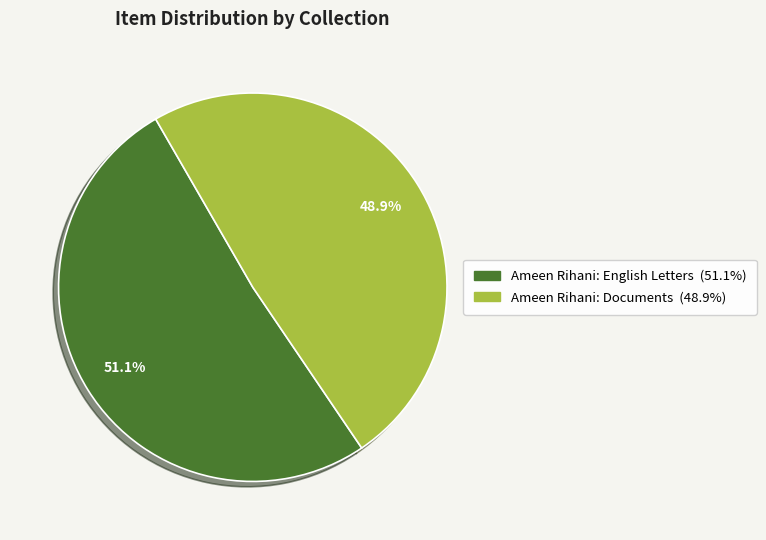

What is the majority slice?

Ameen Rihani: English Letters